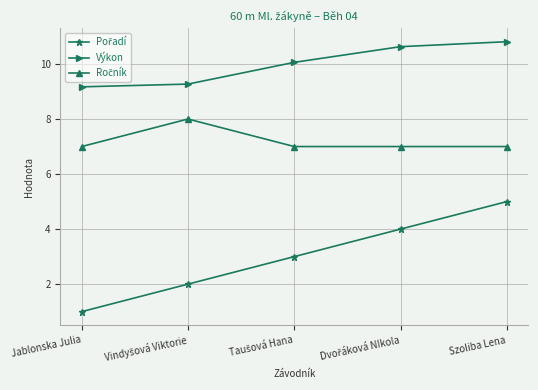

What is the lowest value of the Výkon series?

9.2